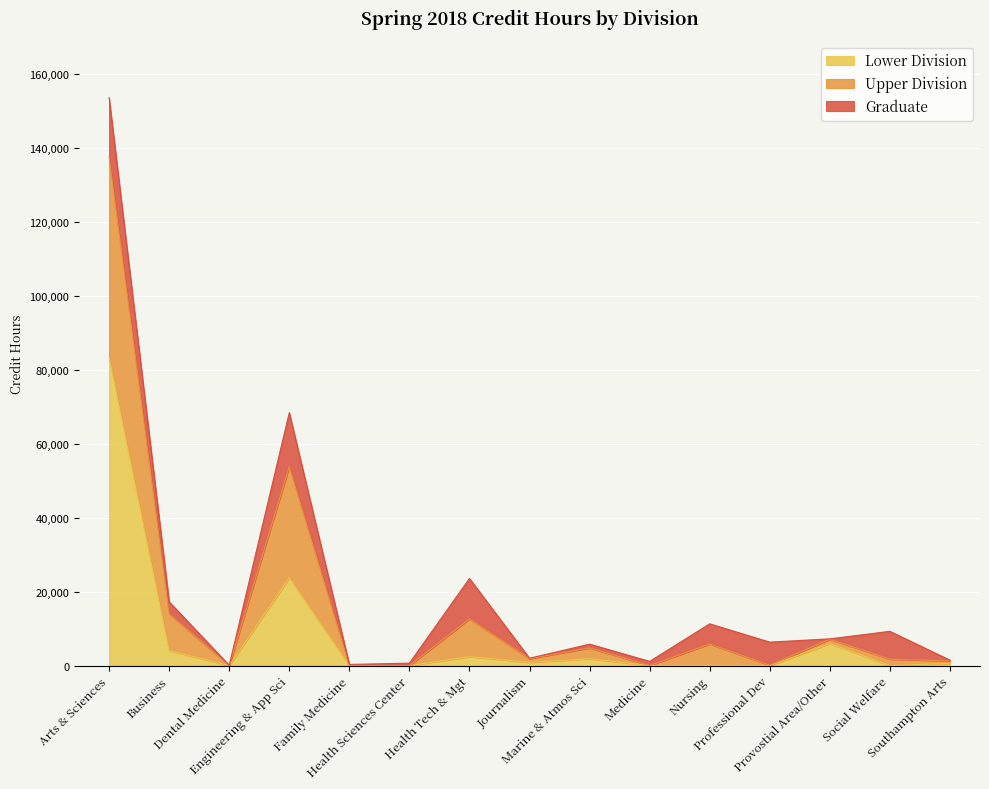

What is the maximum value for Lower Division?

83328.0